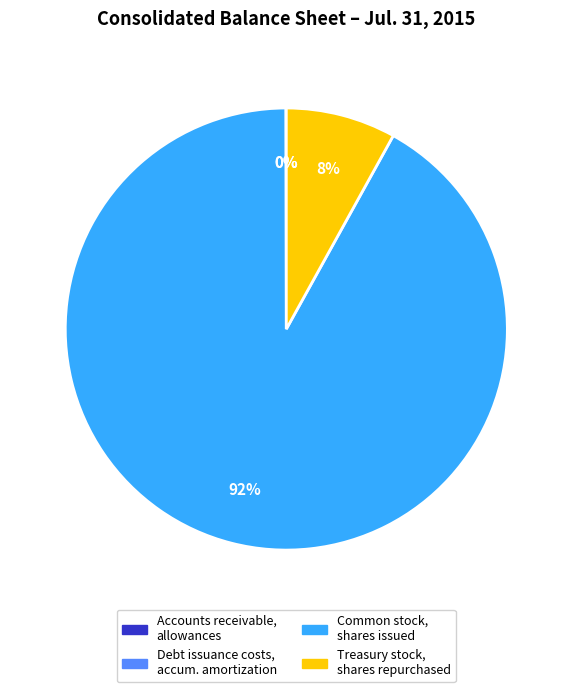

Is there a majority slice in this chart?

Yes